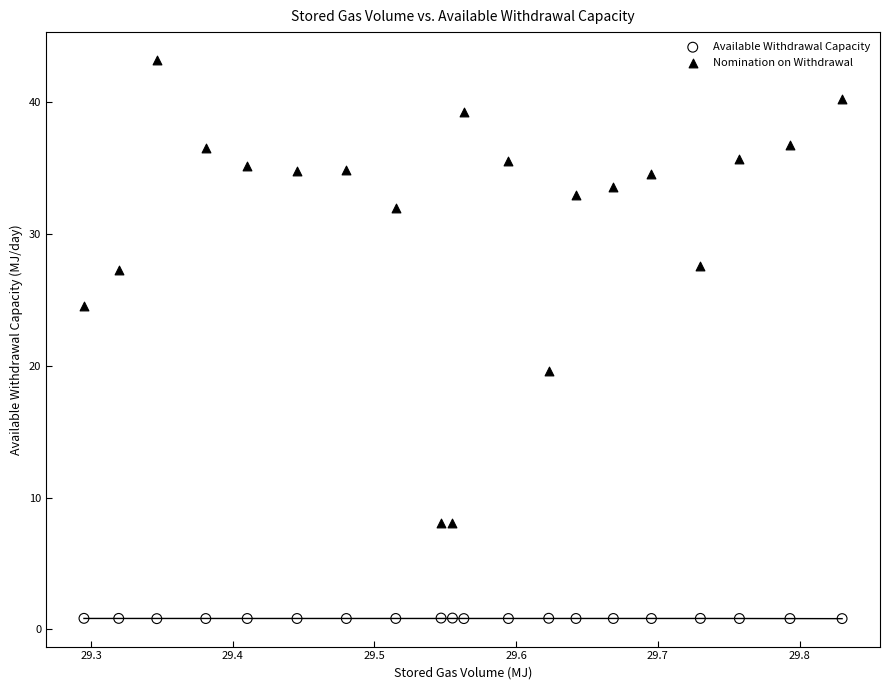

Across all data points, what is the range of Y values (max minus min)?

42.4